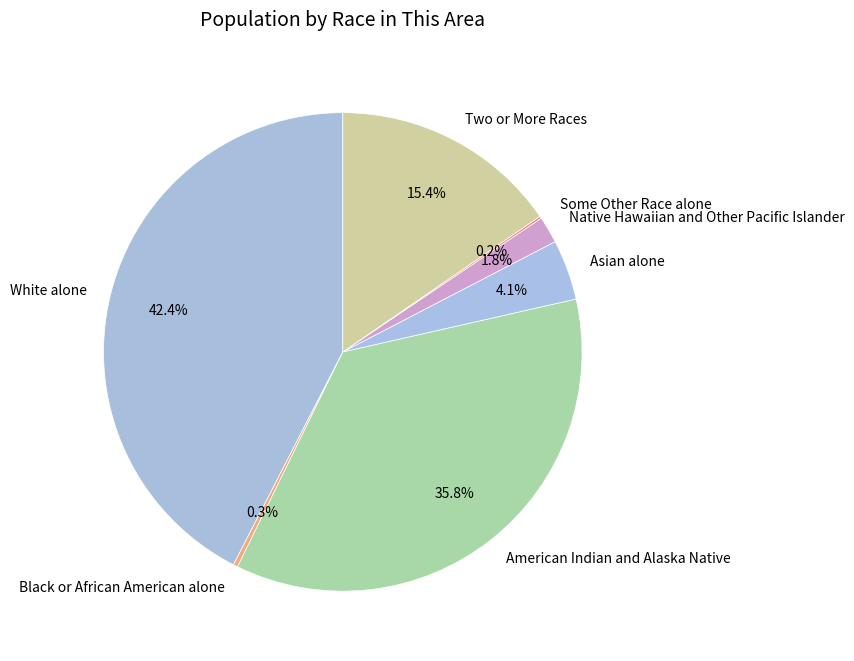

What is the ratio of the value at American Indian and Alaska Native to the value at White alone?

0.8